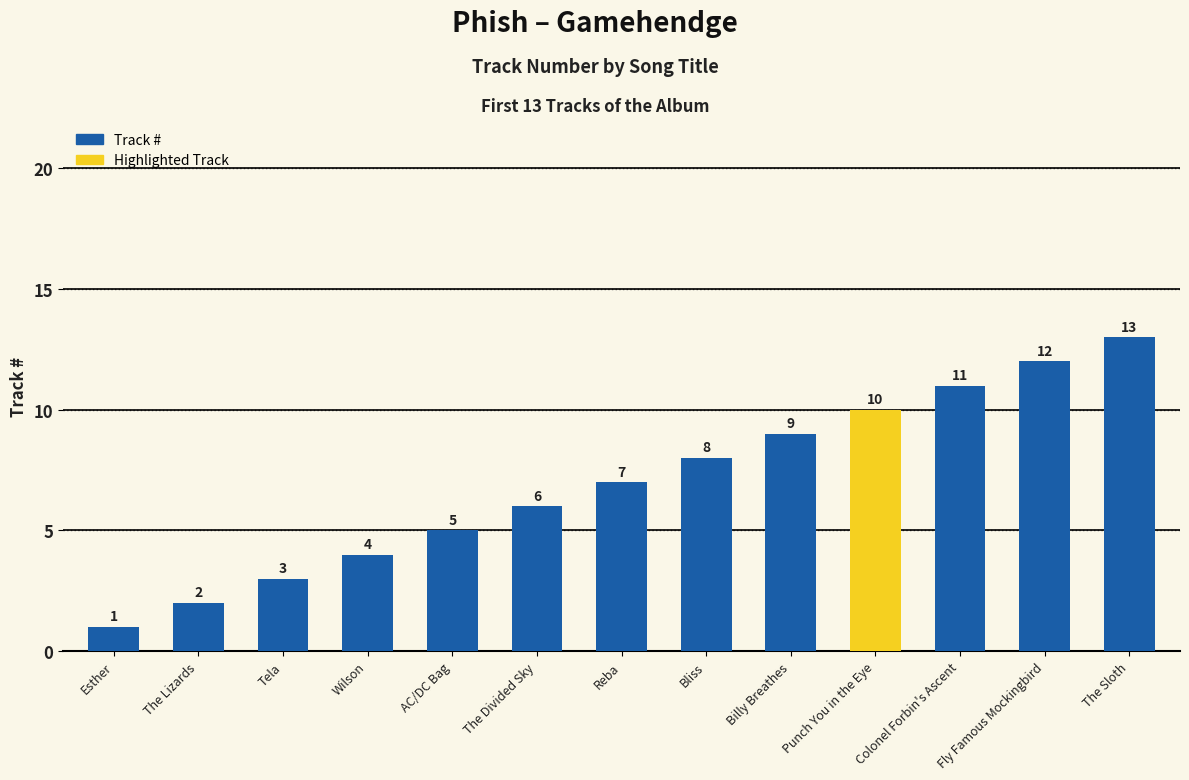

What is the maximum value shown in the chart?

13